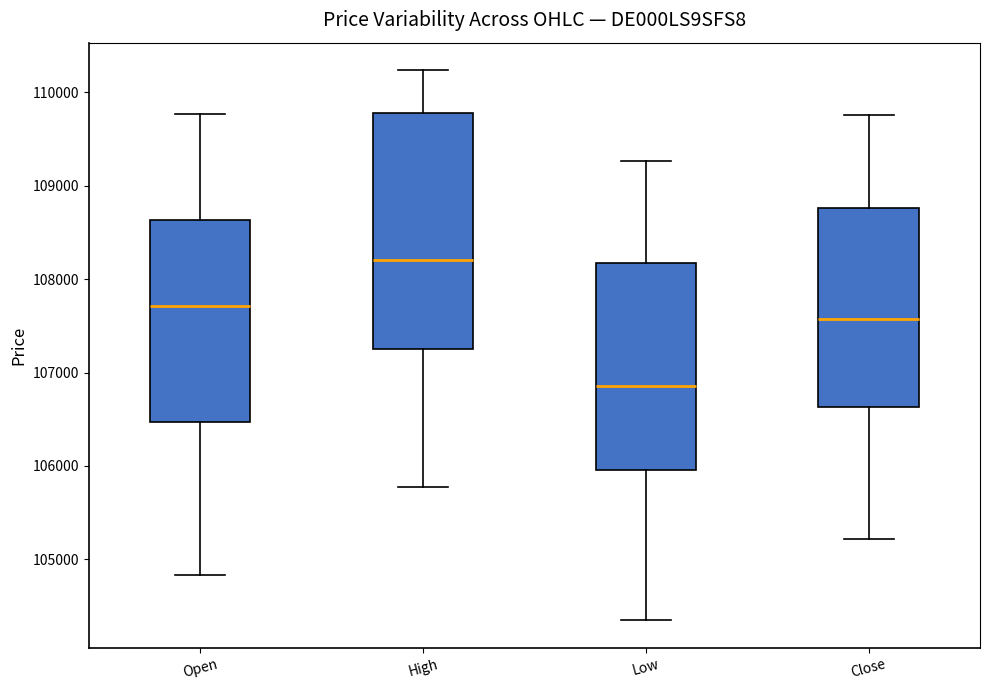

Reading left to right, read every box against the y-axis: the position of its median line, the range the box covers, and the ends of its whiskers. The values are not printed on the chart, so give them approximately, as read against the axis.

Open: median 107700, box 106500 to 108600, whiskers 104800 to 109800
High: median 108200, box 107200 to 109800, whiskers 105800 to 110200
Low: median 106900, box 106000 to 108200, whiskers 104400 to 109300
Close: median 107600, box 106600 to 108800, whiskers 105200 to 109800